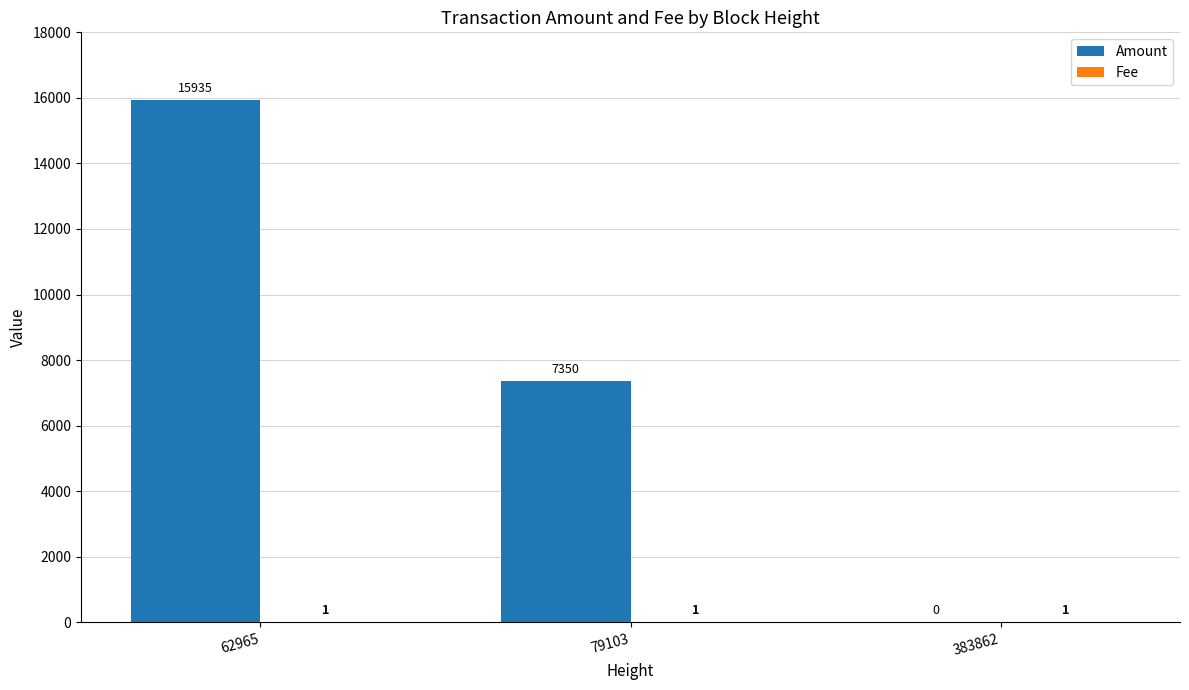

Is it true that Amount equals 0 at 383862?

True